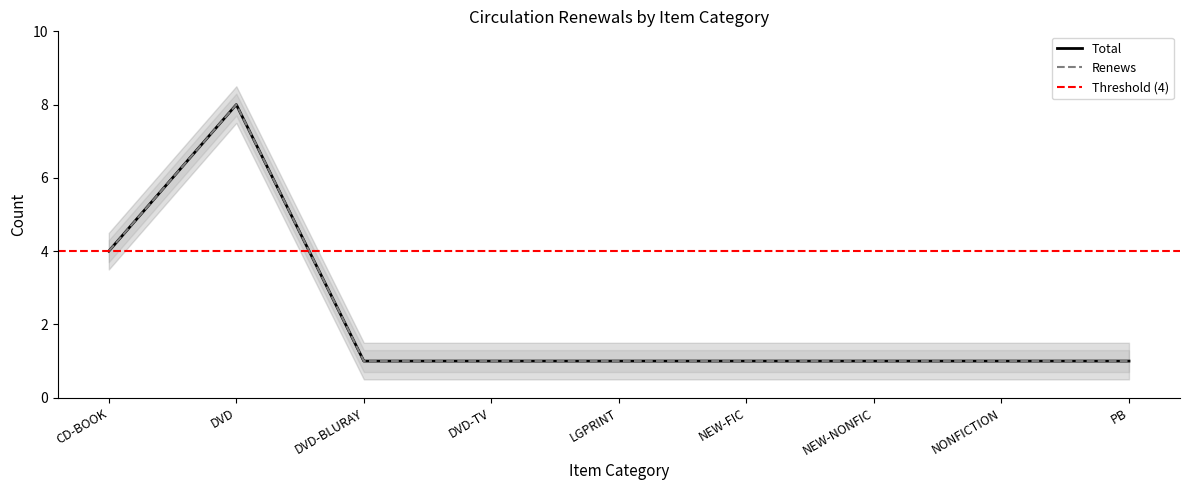

How many values in the Renews series exceed 1?

2